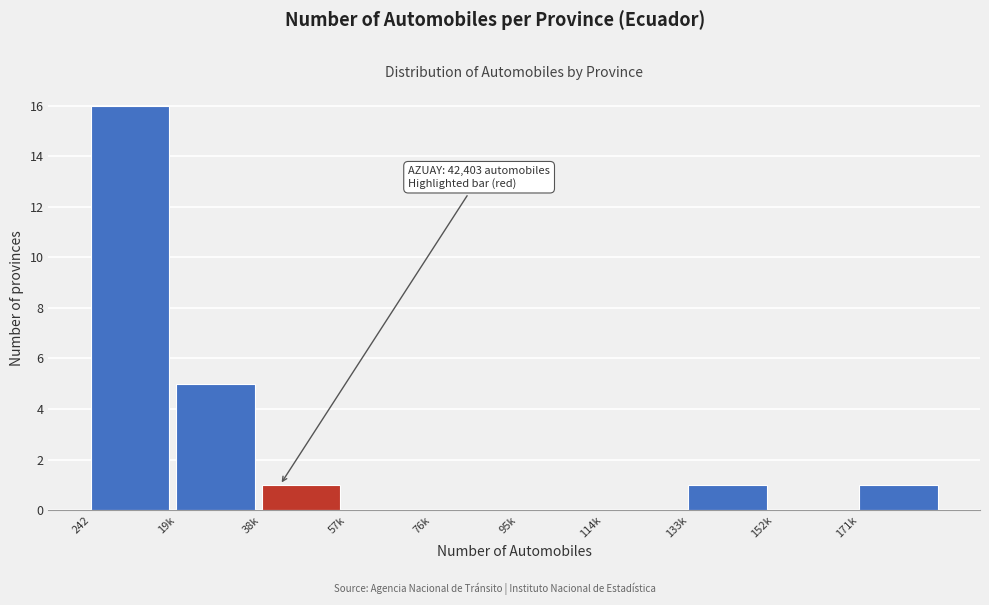

Reading left to right, extract all data points from this chart.

242=16	19k=5	38k=1	57k=0	76k=0	95k=0	114k=0	133k=1	152k=0	171k=1